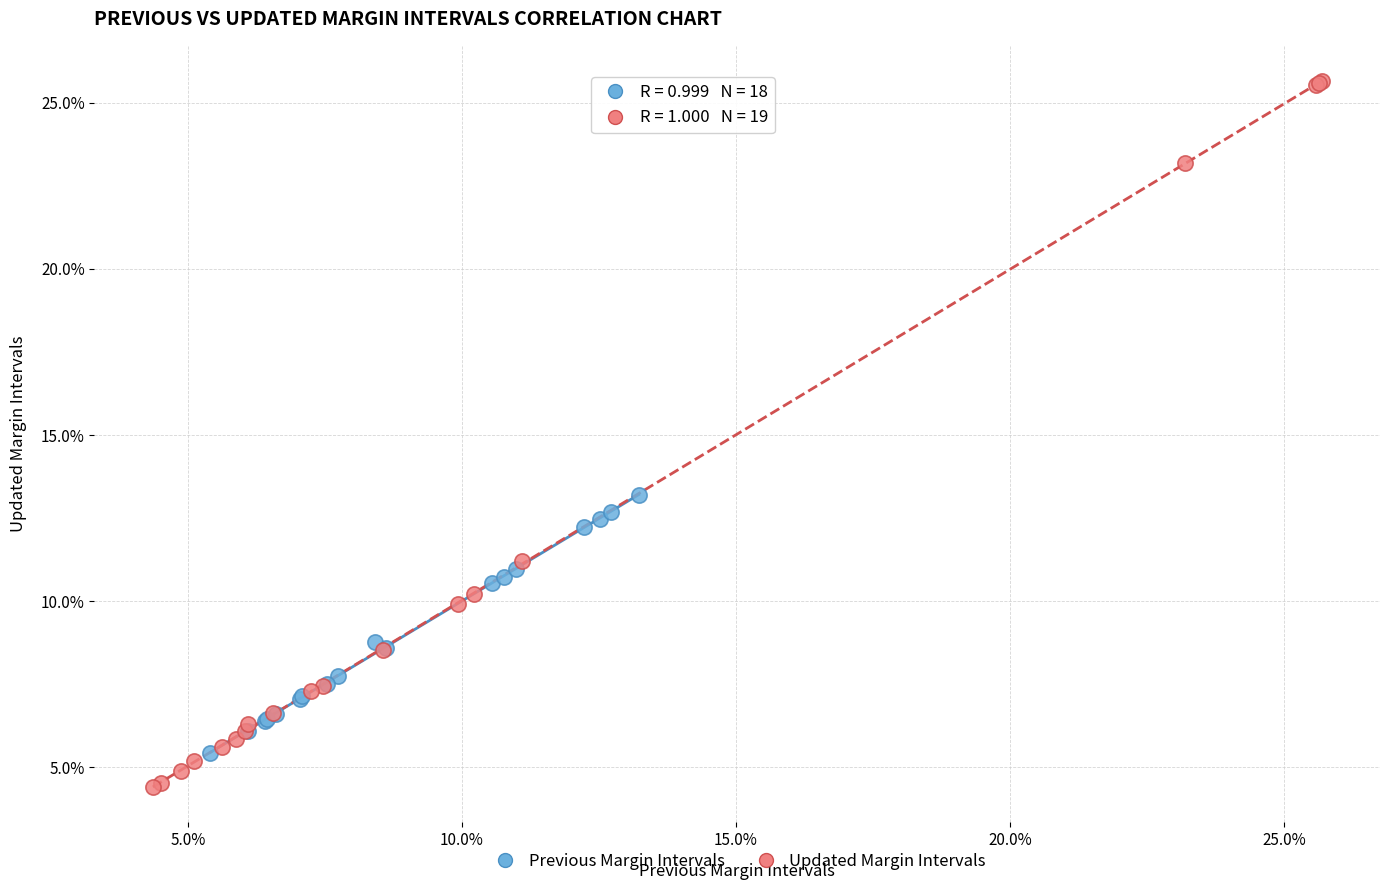

Which series has the largest Y range (max minus min)?

Updated Margin Intervals